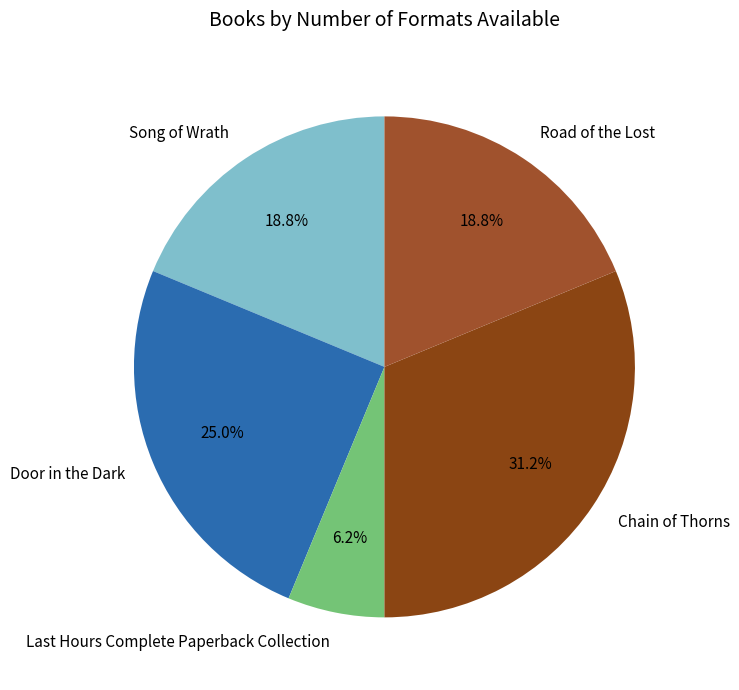

Which slice is the largest?

Chain of Thorns